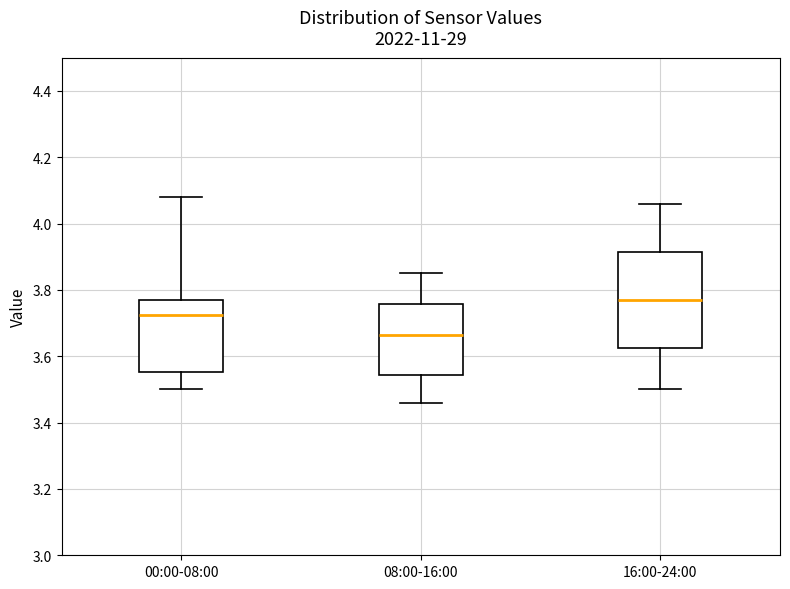

Reading left to right, read every box against the y-axis: the position of its median line, the range the box covers, and the ends of its whiskers. The values are not printed on the chart, so give them approximately, as read against the axis.

00:00-08:00: median 3.72, box 3.56 to 3.78, whiskers 3.50 to 4.08
08:00-16:00: median 3.66, box 3.54 to 3.76, whiskers 3.46 to 3.86
16:00-24:00: median 3.78, box 3.62 to 3.92, whiskers 3.50 to 4.06